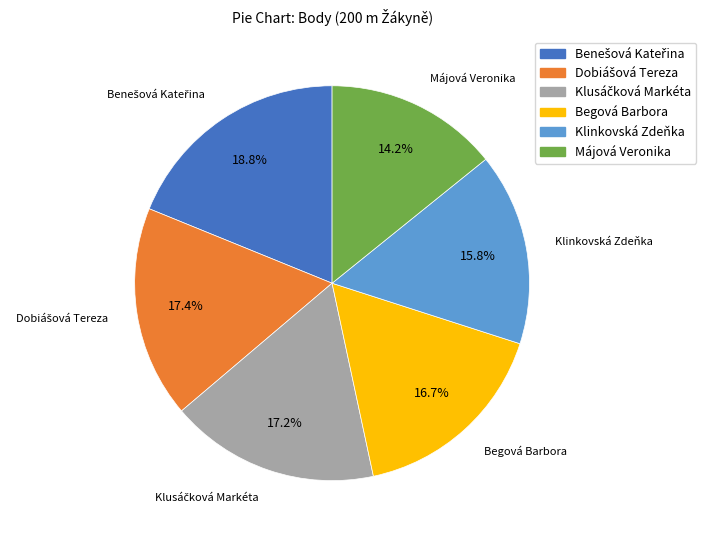

How many segments does this pie chart have?

6